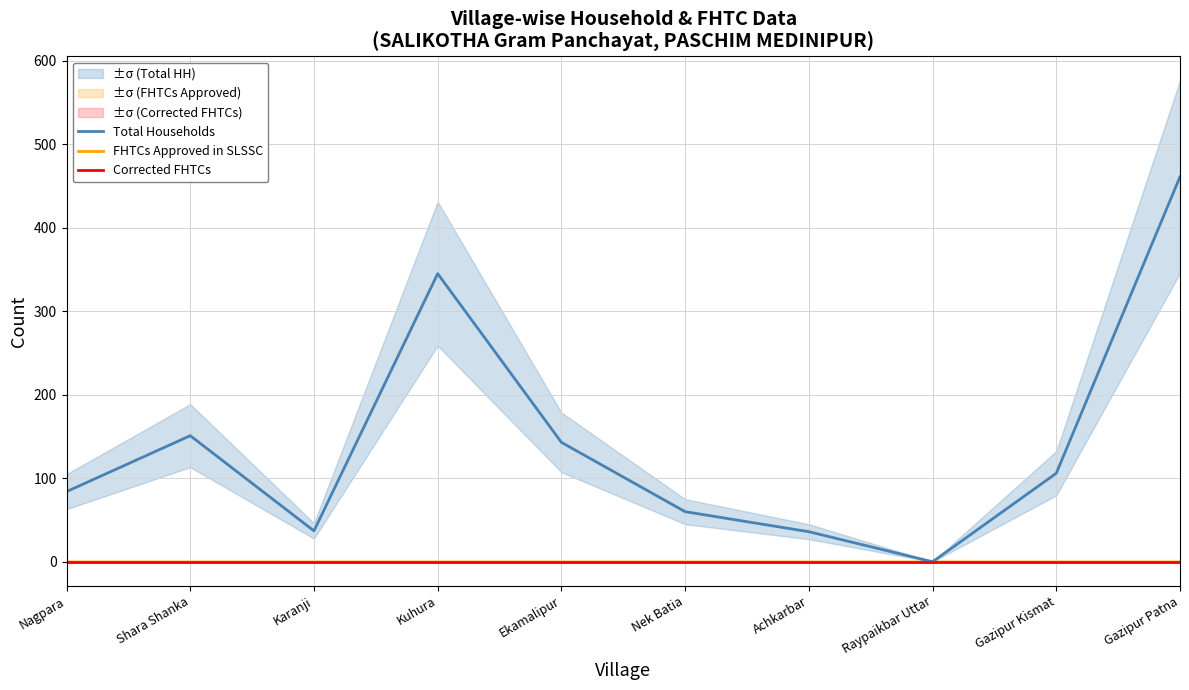

How many distinct data groups are displayed?

3